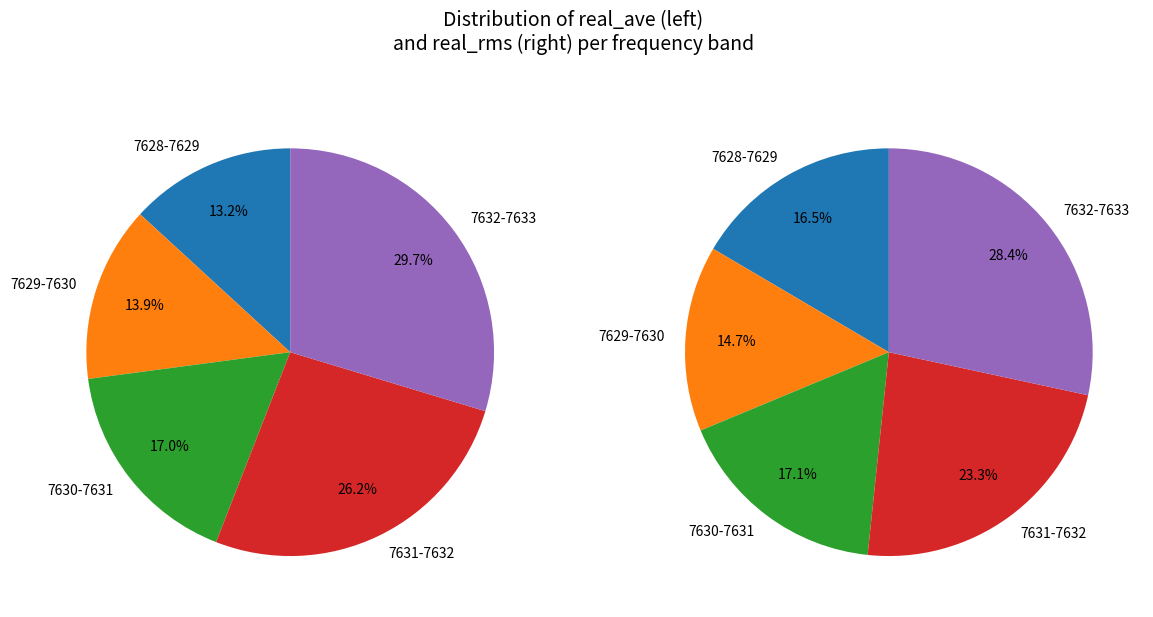

Count the number of slices in the pie.

10